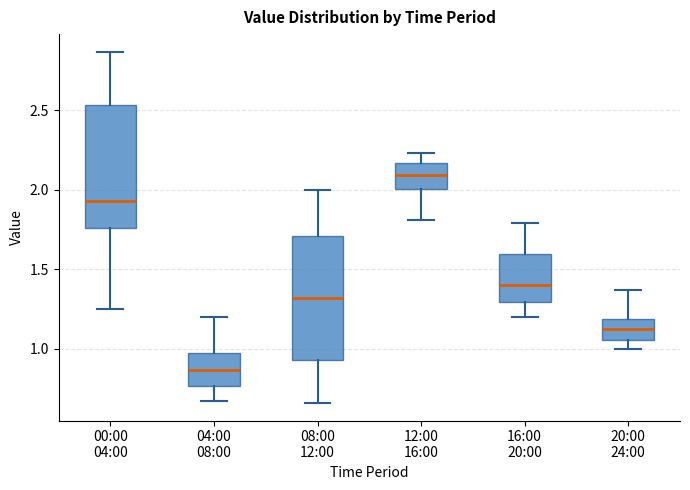

Which box has the highest median line?

12:00 16:00